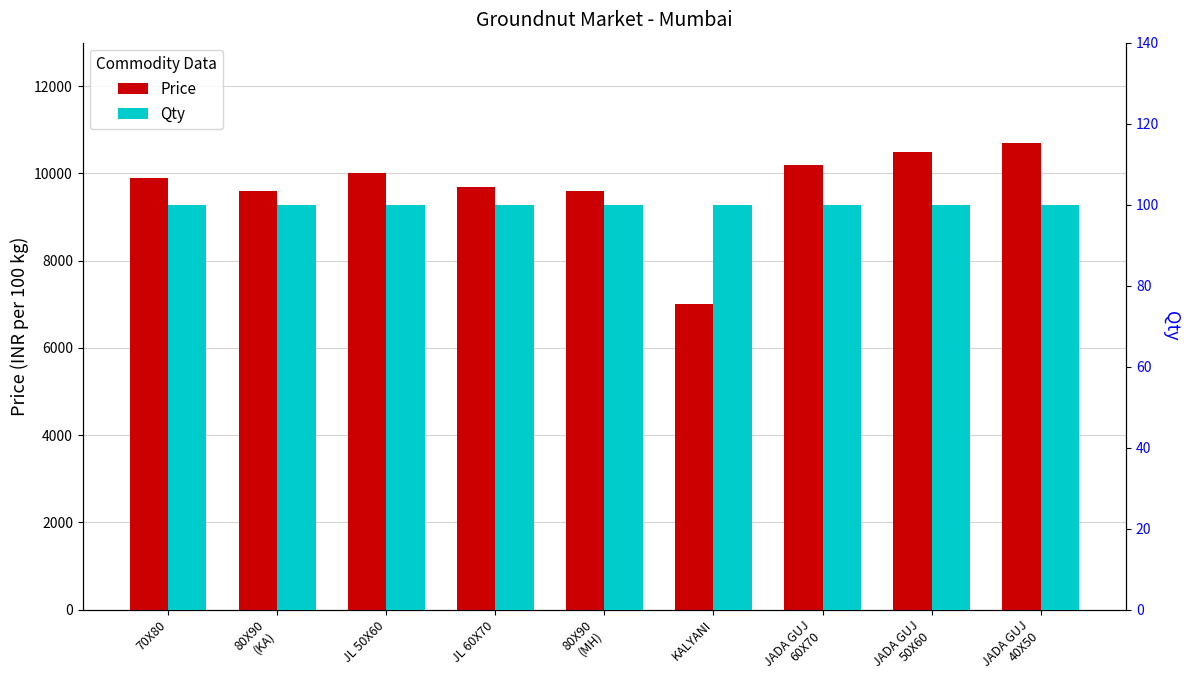

What is the label of the 4th bar from the left?

JL 60X70